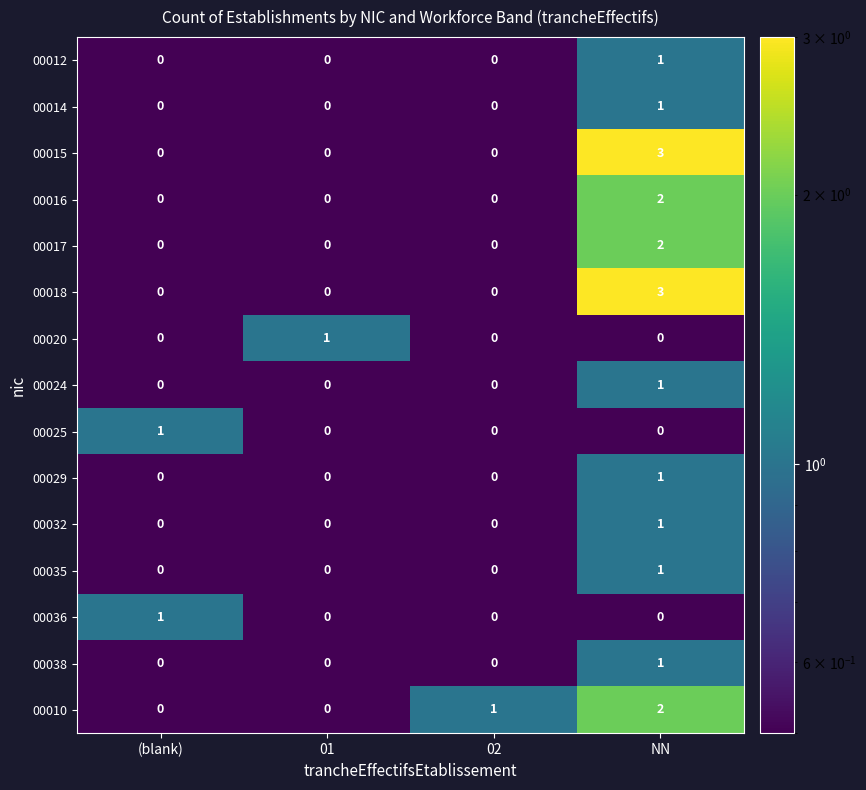

How many 00035 values are between 0 and 1?

4